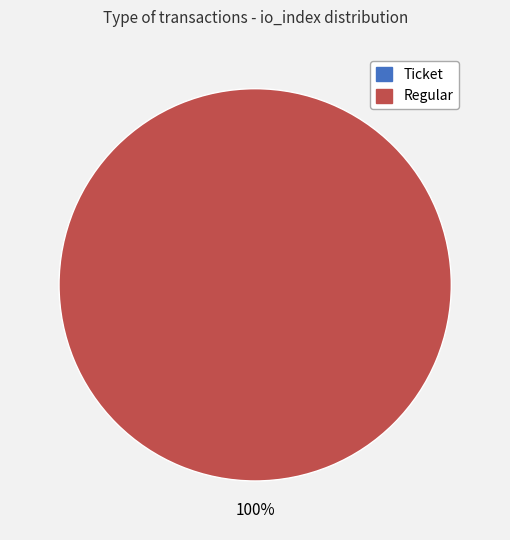

True or false: Ticket accounts for 0% of the total.

True